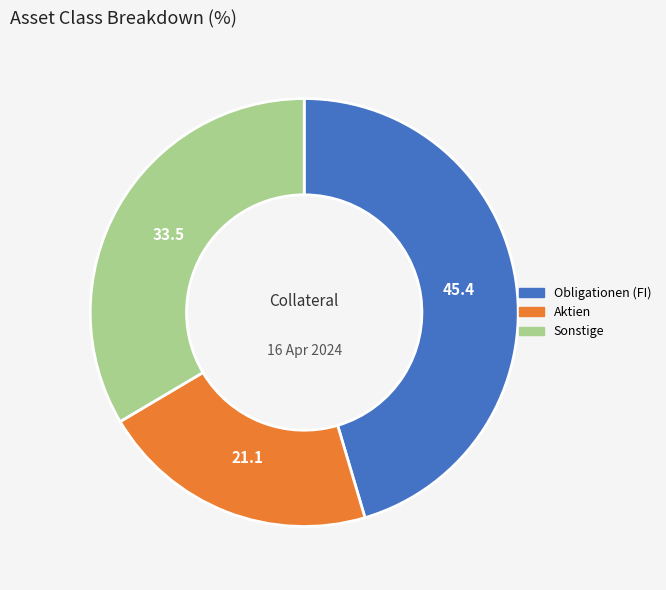

Does any single category account for the majority?

No